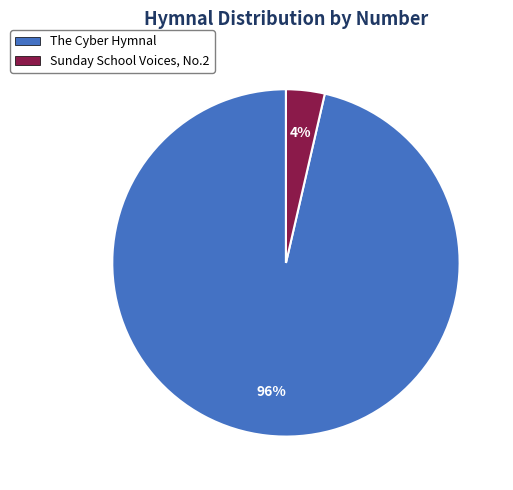

Is there a majority slice in this chart?

Yes